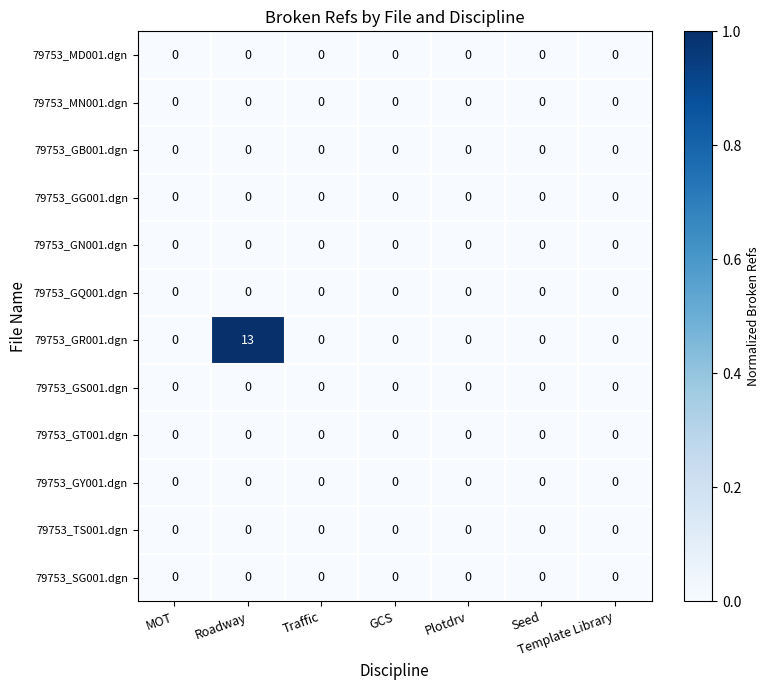

Which series has the largest total across all categories?

79753_GR001.dgn